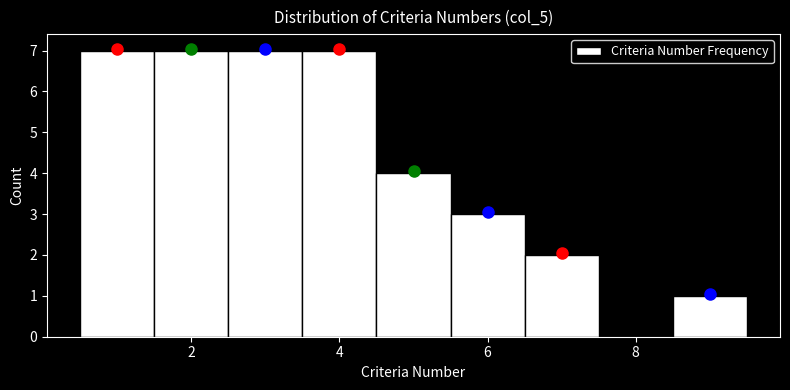

Reading left to right, transcribe this chart: for each bar, give the range it covers on the x-axis and its height. Neither the bar edges nor the heights are printed on the chart, so give them approximately, as read against the axes.

0.5 to 1.5: 7
1.5 to 2.5: 7
2.5 to 3.5: 7
3.5 to 4.5: 7
4.5 to 5.5: 4
5.5 to 6.5: 3
6.5 to 7.5: 2
7.5 to 8.5: 0
8.5 to 9.5: 1